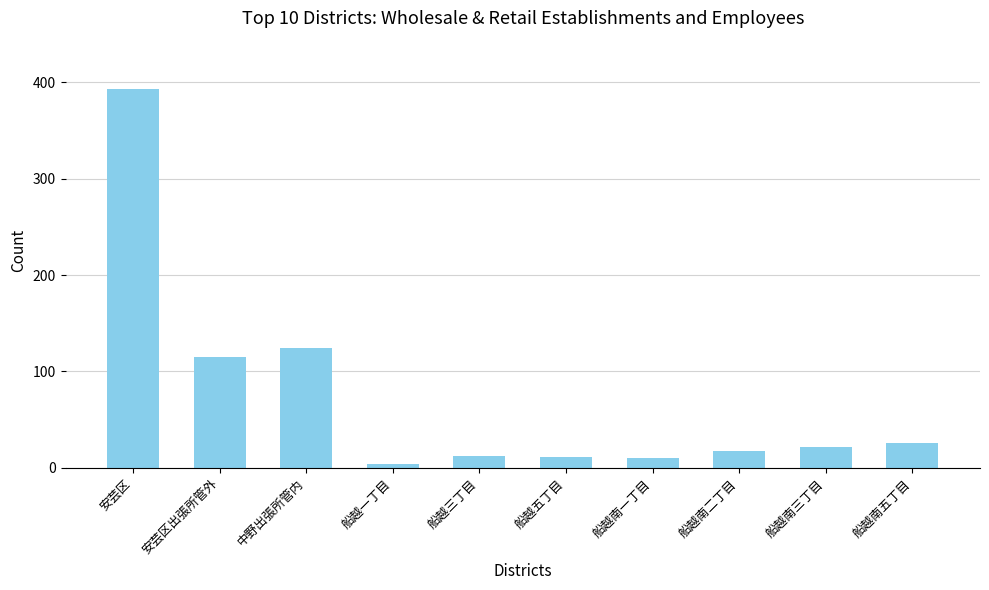

What is the label of the 5th bar from the left?

船越三丁目